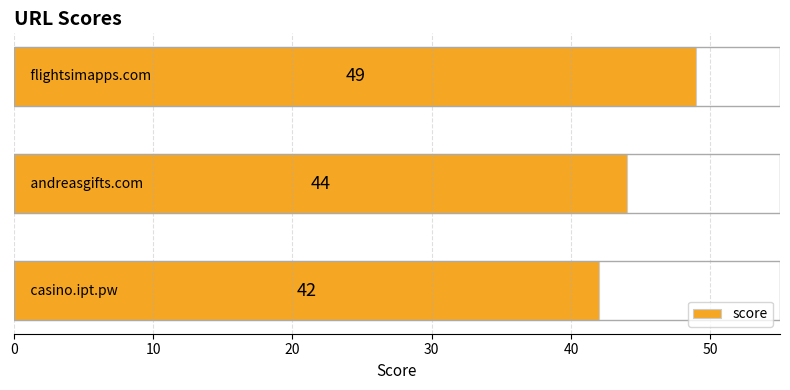

What is the minimum value shown in the chart?

42